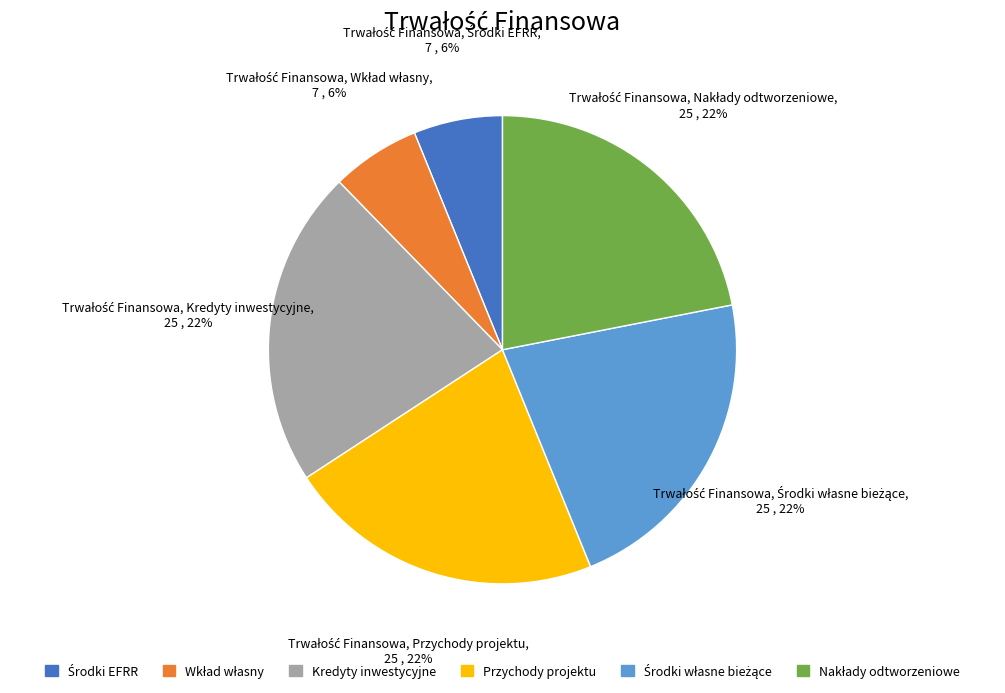

Is there a majority slice in this chart?

No